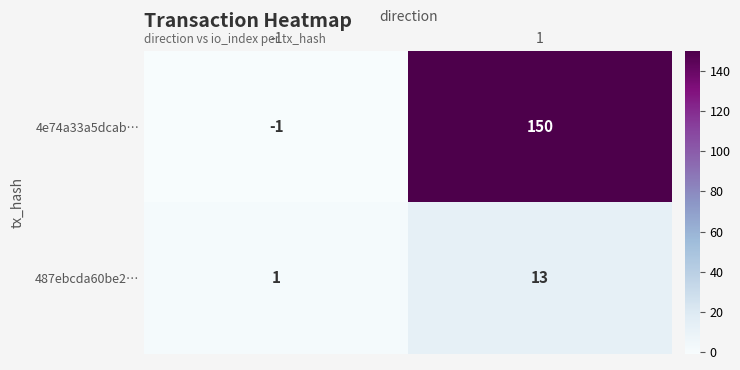

What is the sum of the 487ebcda60be2… values at 1 and -1?

14